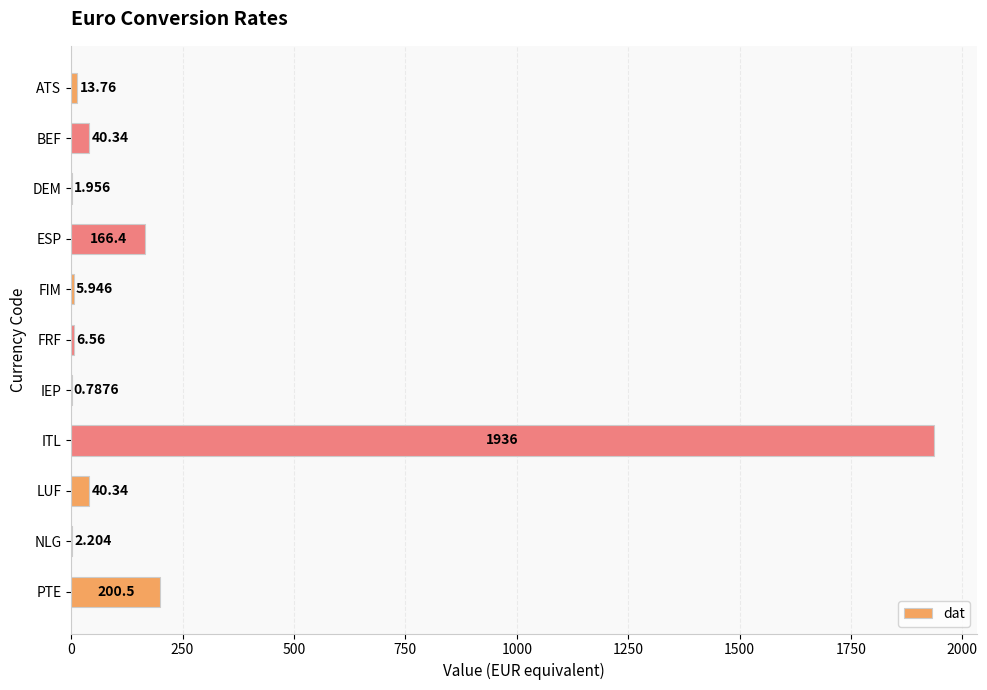

At which category does the chart reach its peak across all series?

ITL